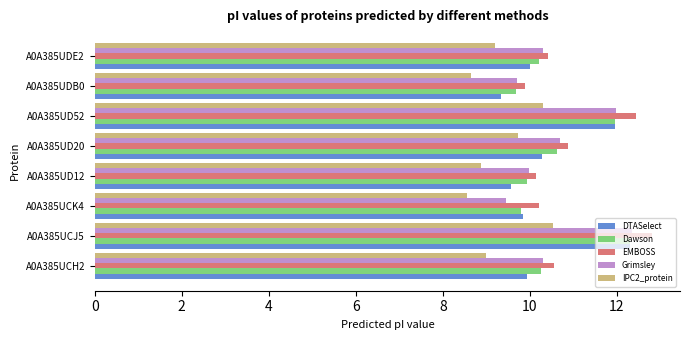

The value of Dawson at A0A385UD12 is 15.6. True or false?

False